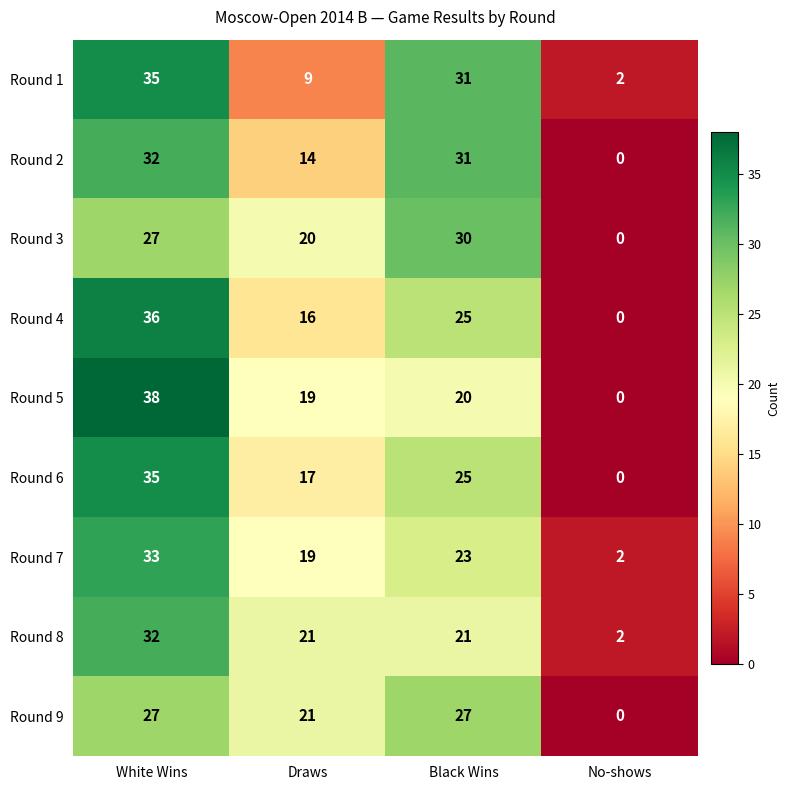

What is the difference between the second highest and second lowest values in the Round 9 series?

6